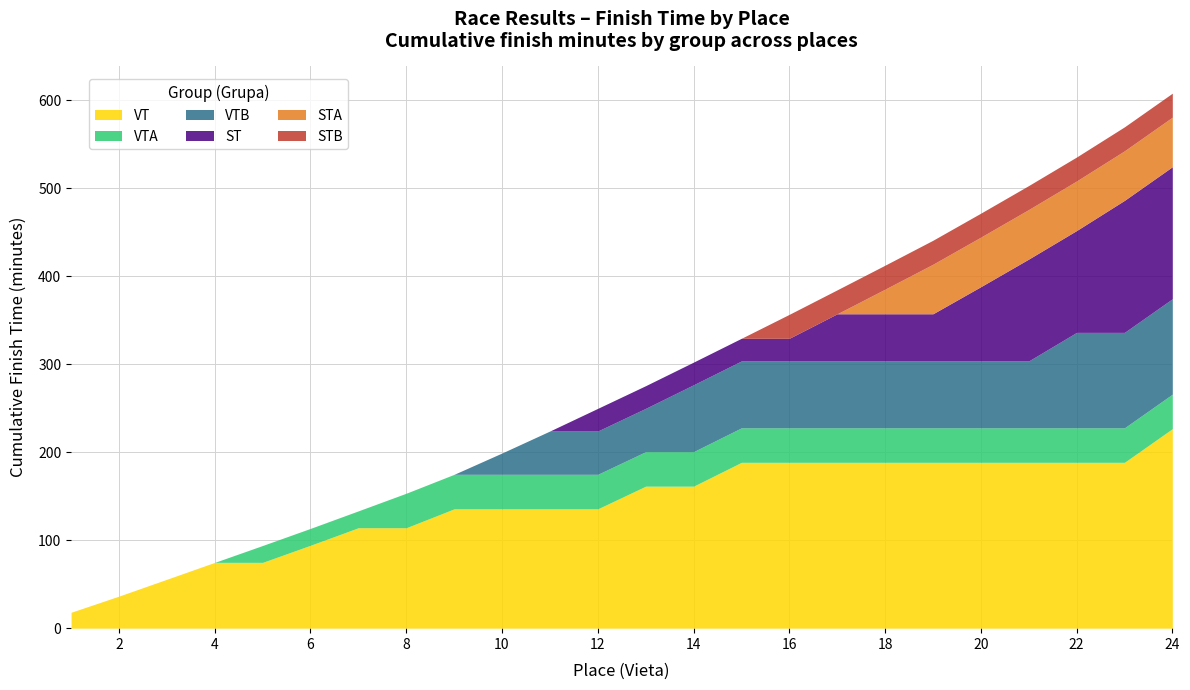

Which series has the largest total across all categories?

VT